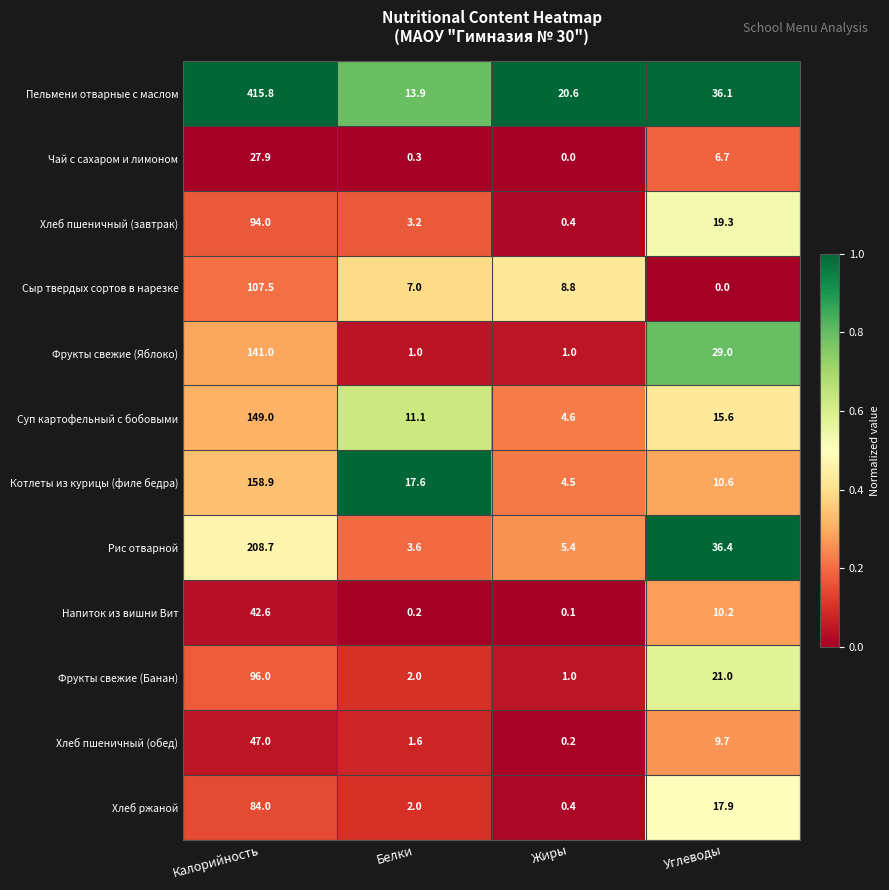

At which category is the sum across all series the highest?

Калорийность